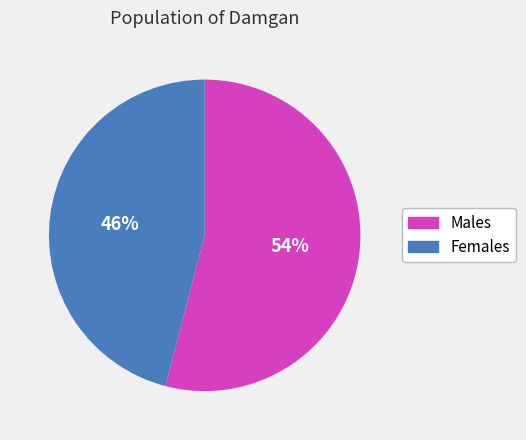

To the nearest percent, what portion does Females represent?

46%